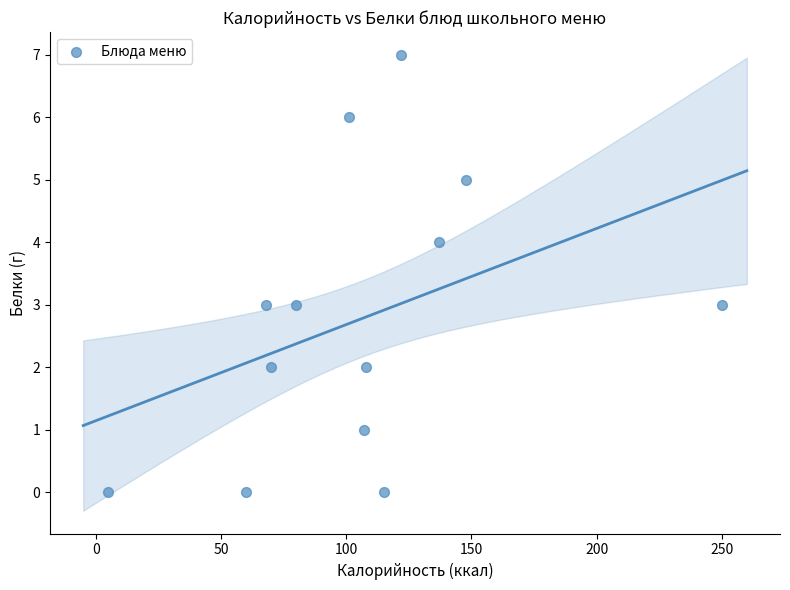

What is the range of Y values (max minus min)?

7